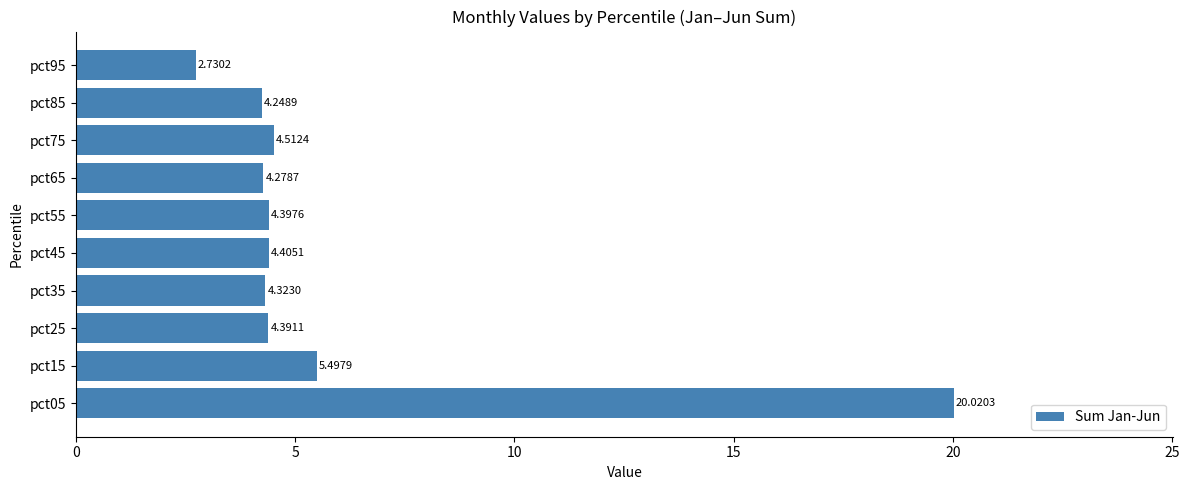

Which has a higher value, pct15 or pct65?

pct15